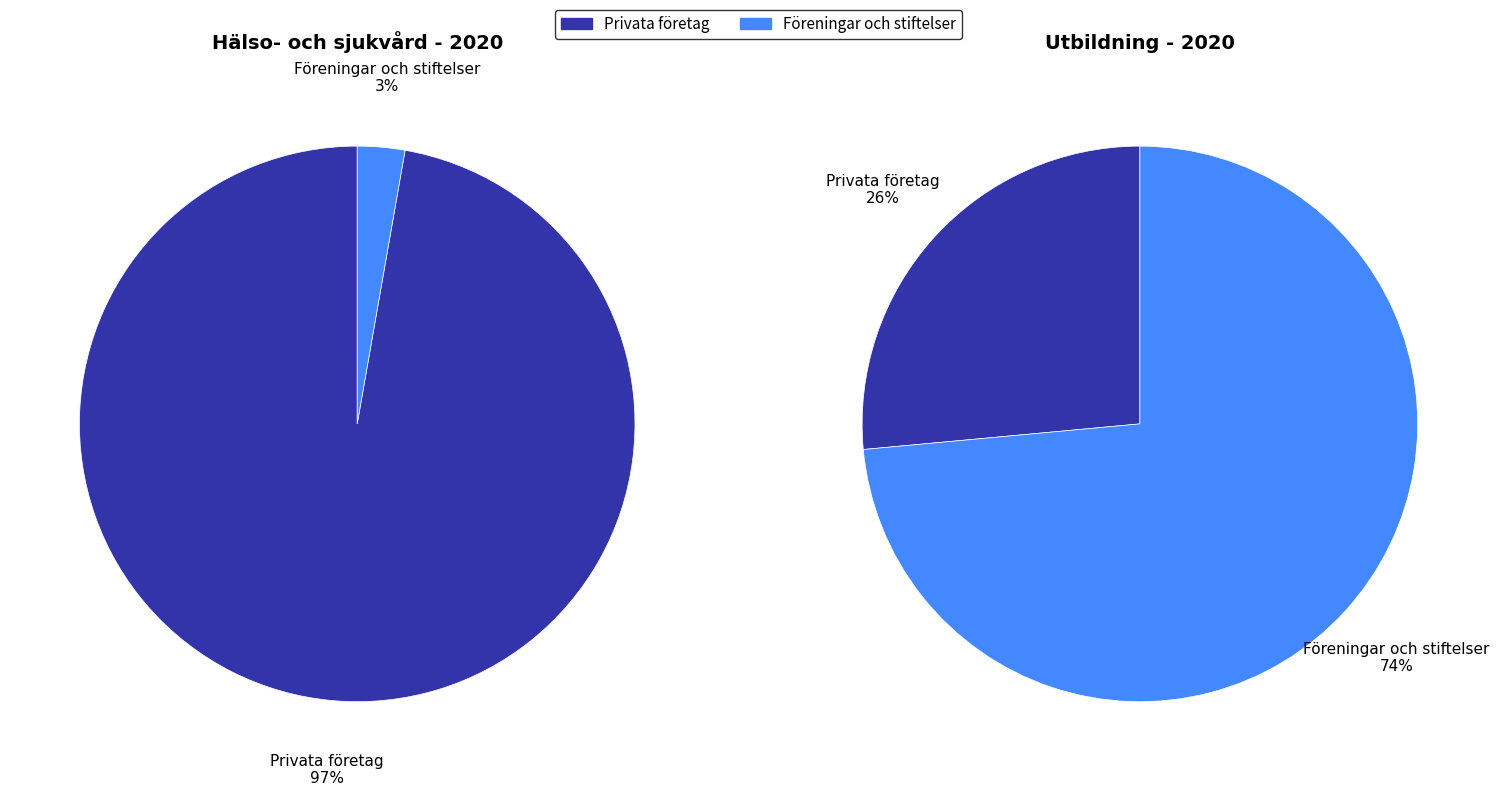

Do Privata företag and Föreningar och stiftelser together represent more than half of the pie?

Yes